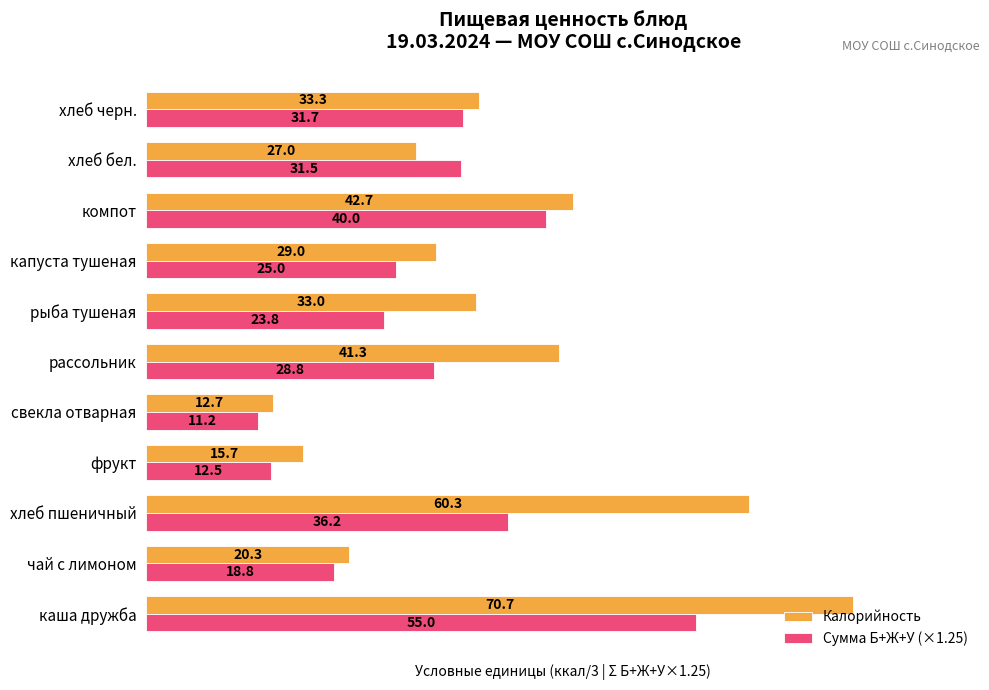

What are all the series names shown in the legend?

Калорийность, Сумма Б+Ж+У (×1.25)